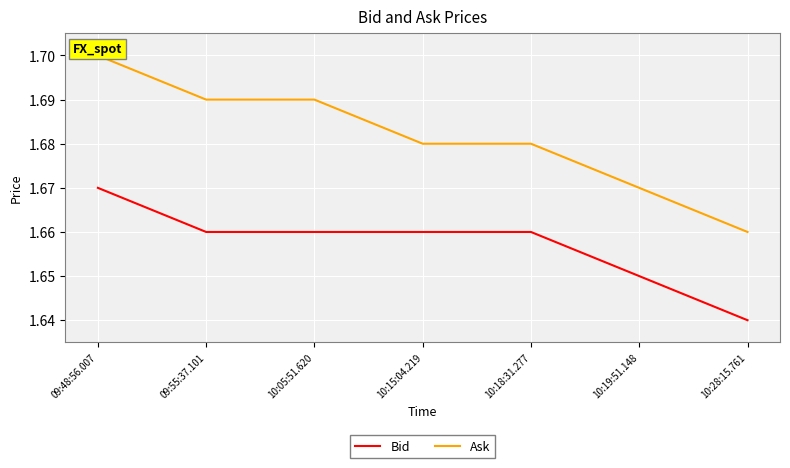

True or false: Bid and Ask intersect in this chart.

False